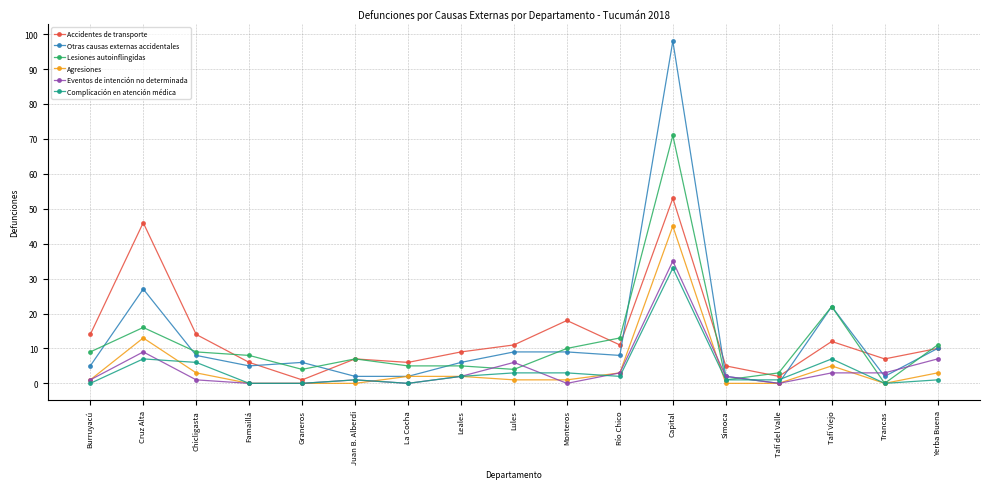

Between La Cocha and Trancas, which series saw the biggest shift?

Lesiones autoinflingidas